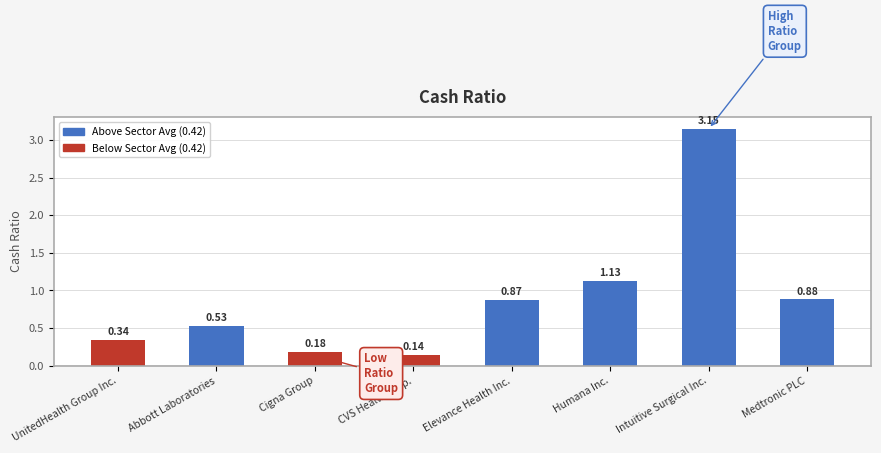

Count the number of data series in this chart.

1